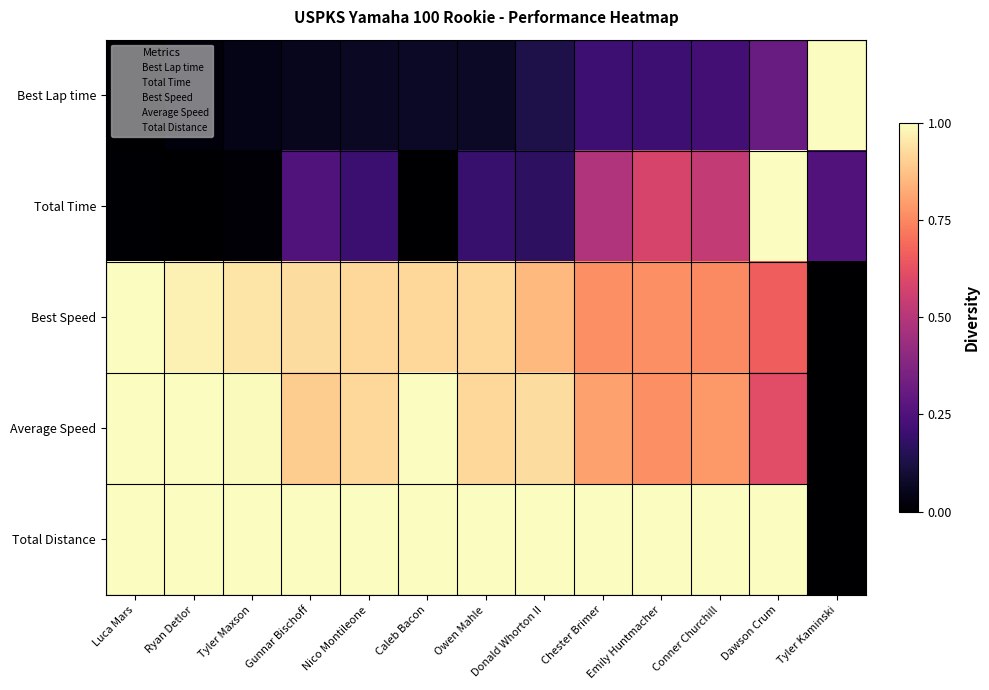

Which series has the widest spread of values?

Best Lap time